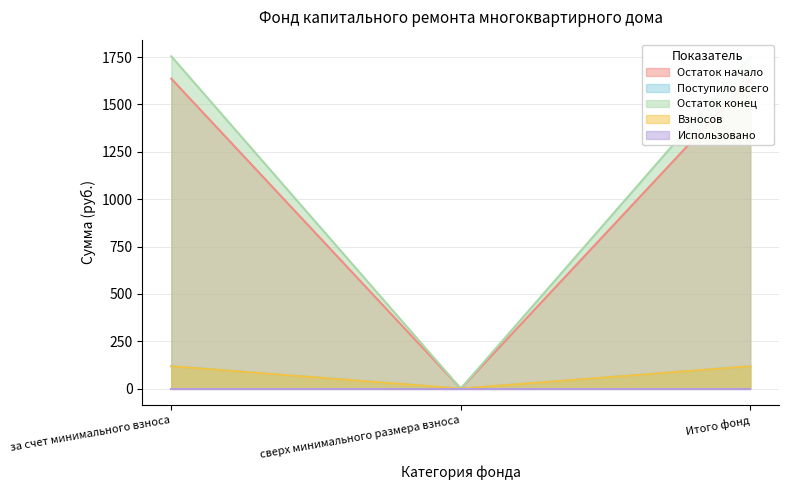

What value does the Поступило всего series have at за счет минимального взноса?

118.1